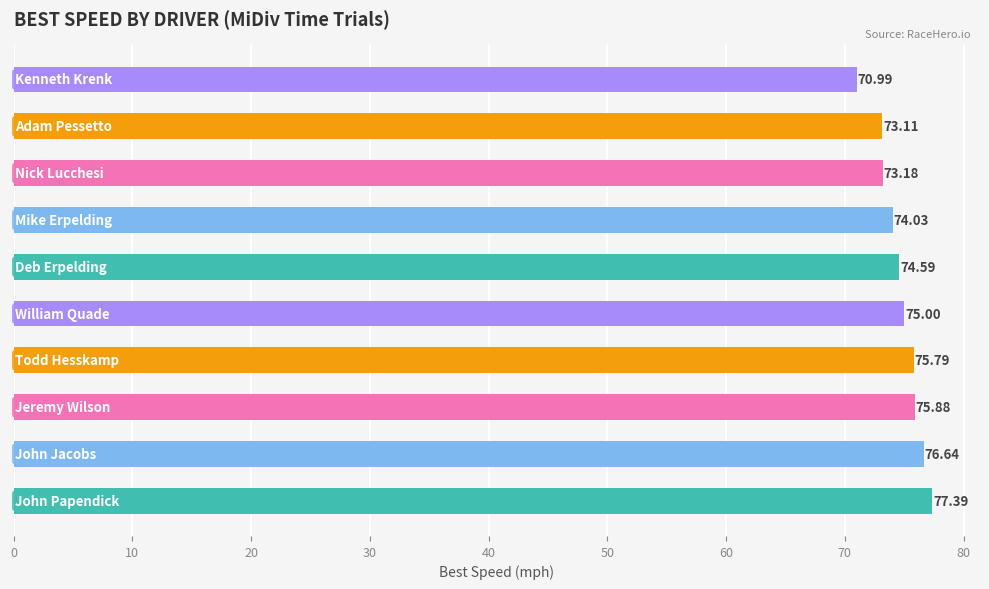

What is the average value?

74.7